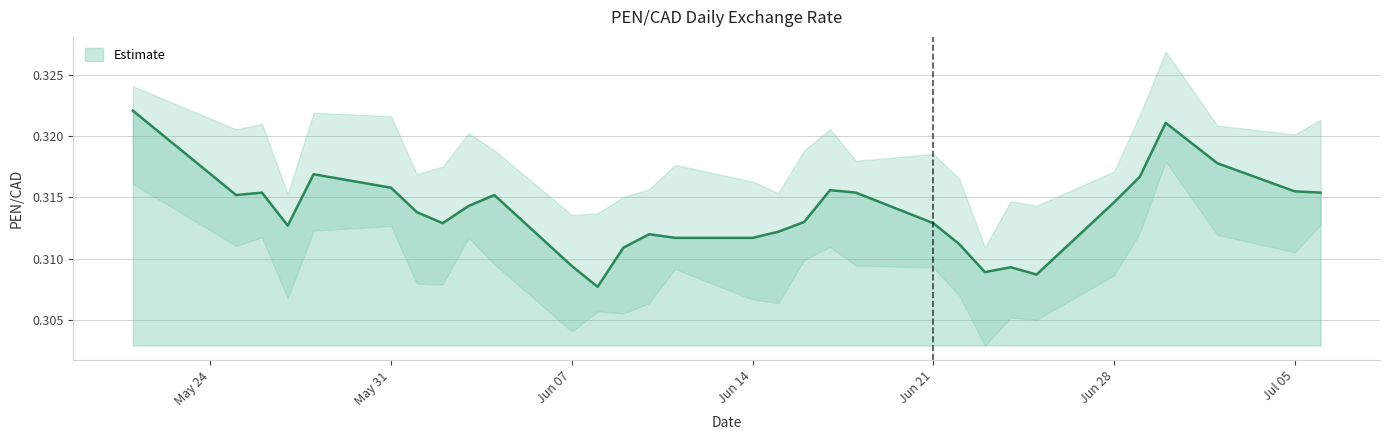

At which category does the chart reach its minimum across all series?

2021-06-08